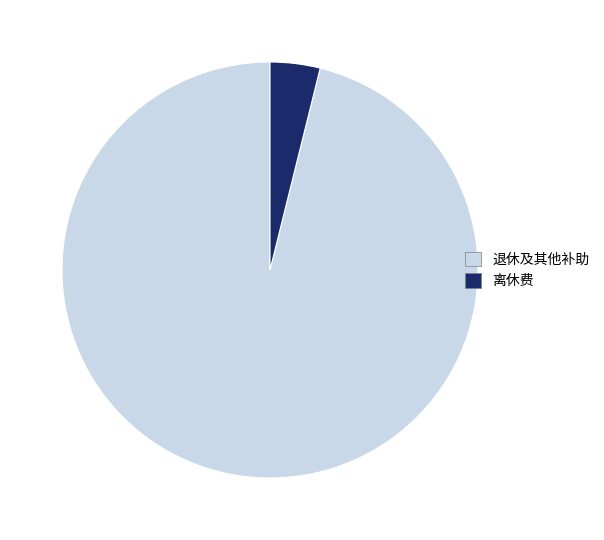

Is there a majority slice in this chart?

Yes